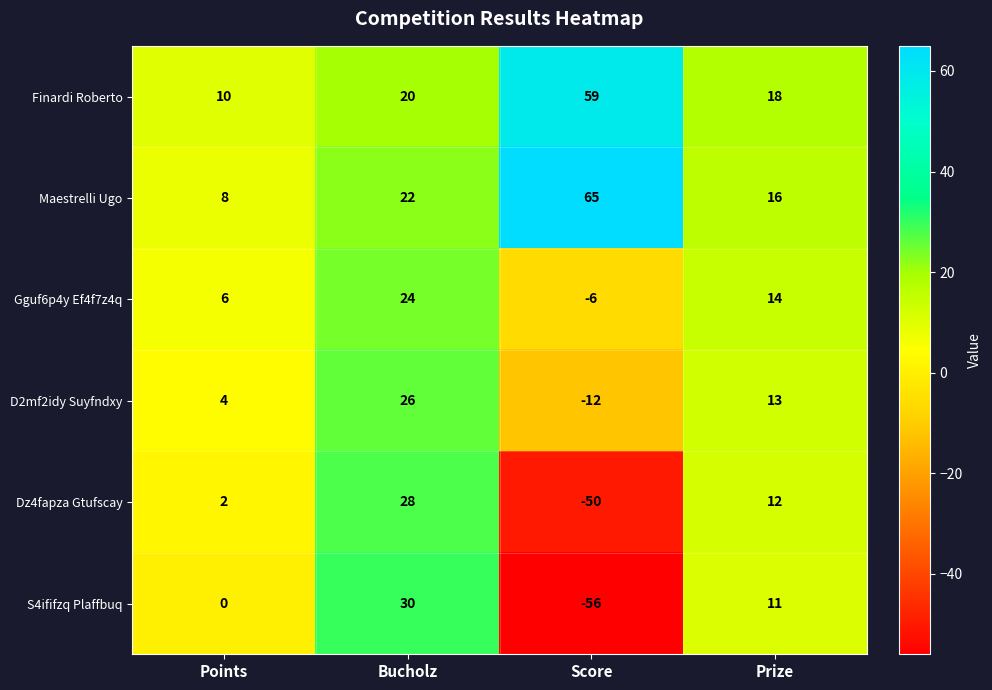

How many values in the Dz4fapza Gtufscay series are below 12?

2